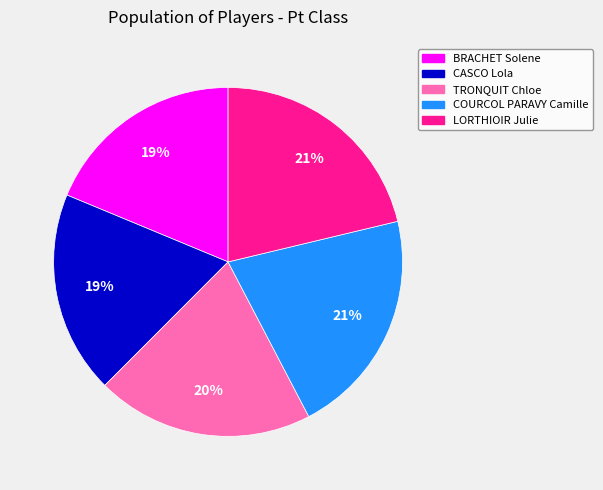

Which has a higher value, BRACHET Solene or TRONQUIT Chloe?

TRONQUIT Chloe